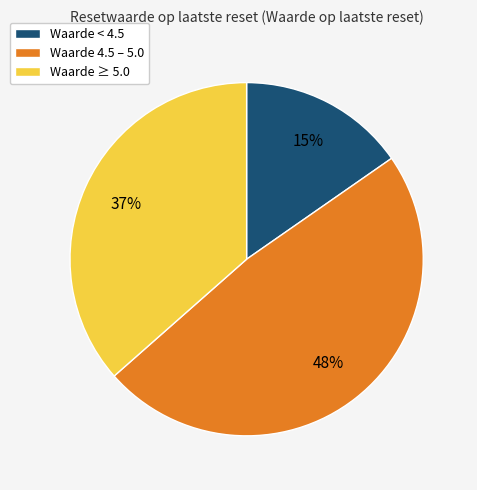

Is there any slice that represents more than half of the pie?

No